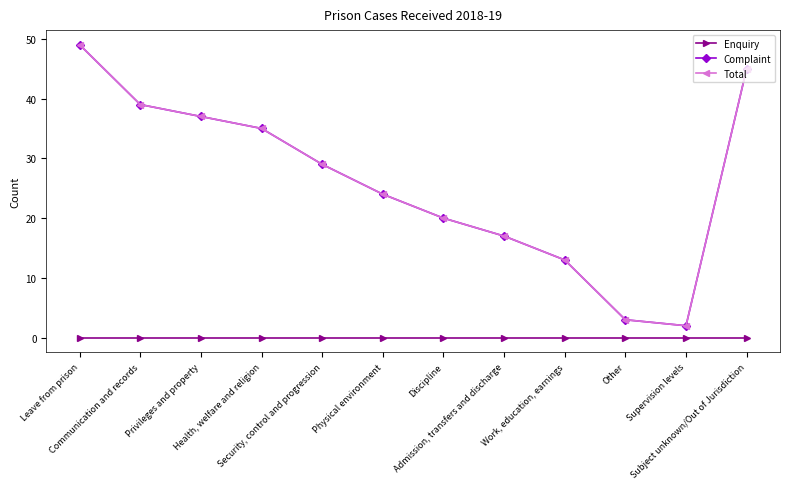

Is the value of Total at Supervision levels greater than the value of Complaint at Physical environment?

No